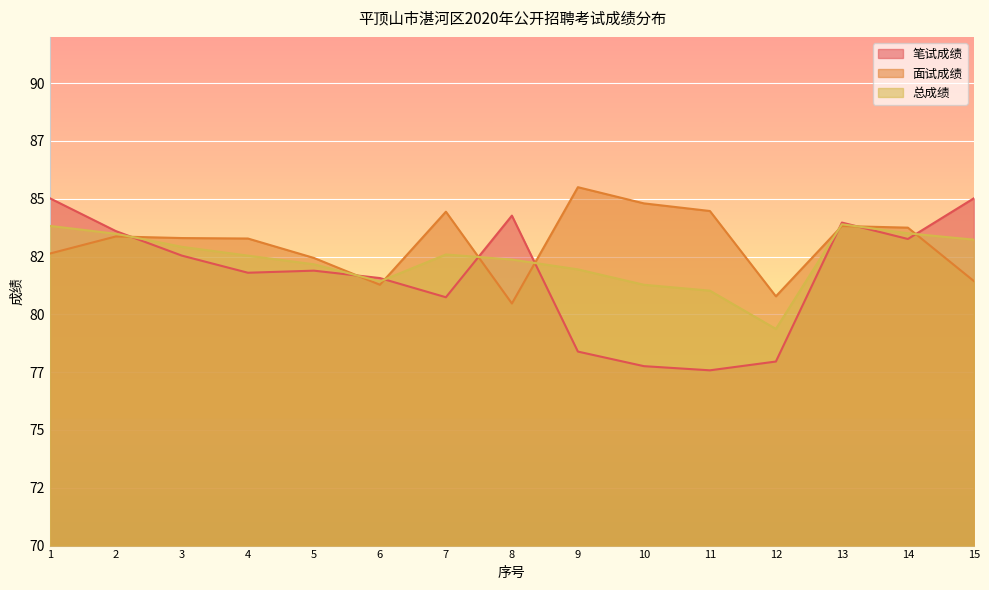

Rank the series by their average value, from highest to lowest.

面试成绩, 总成绩, 笔试成绩